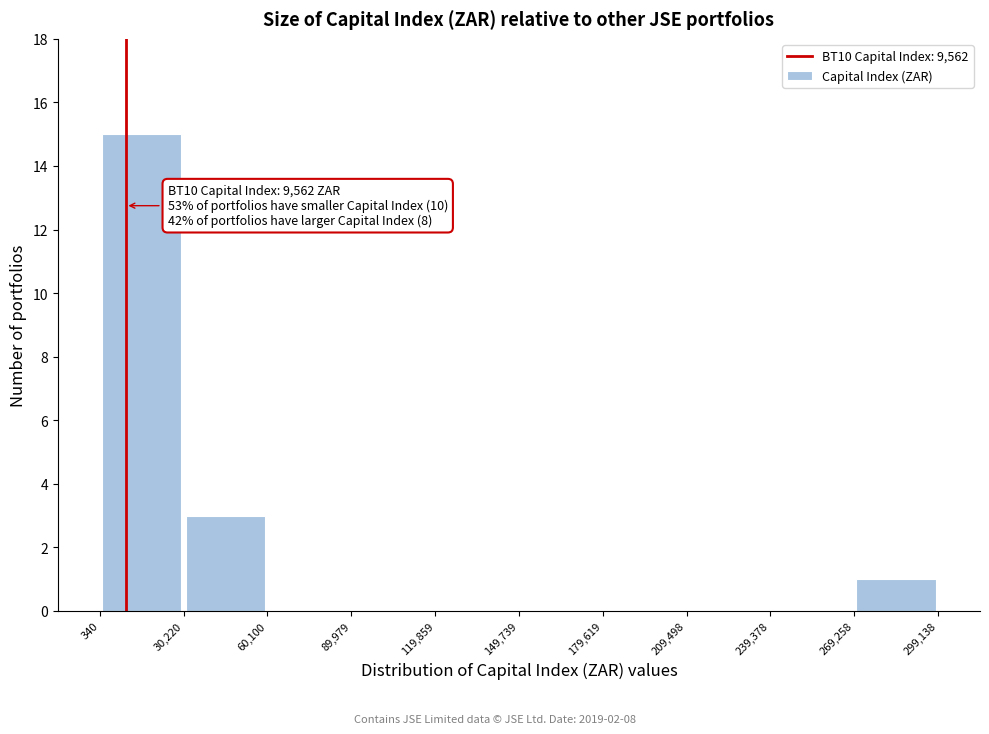

Over which range of the x-axis is the bar tallest?

340 to 30,220